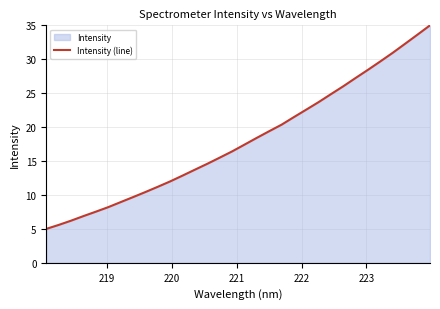

What is the minimum value shown in the chart?

5.0